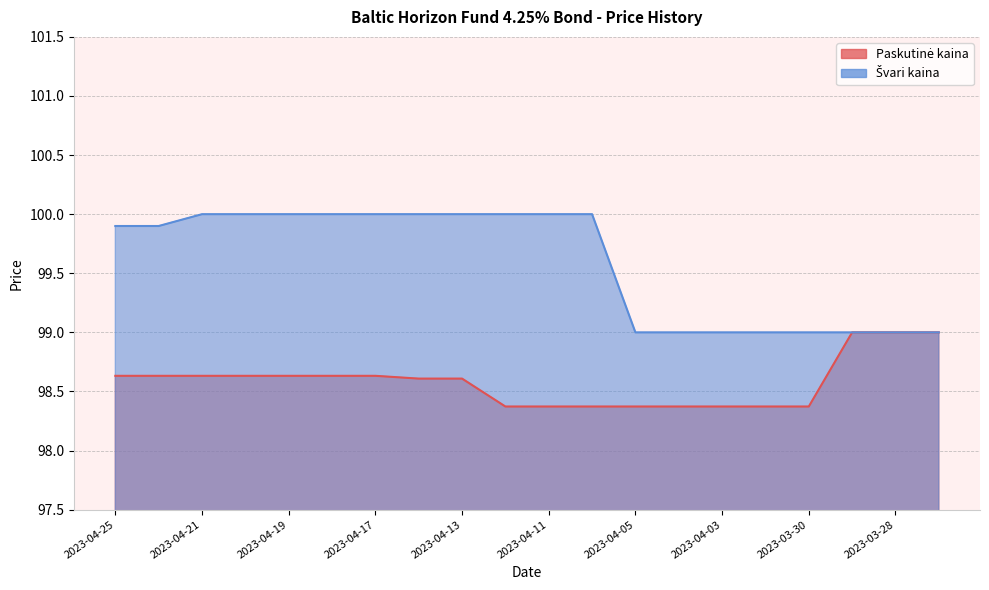

Rank the series at 2023-04-14 from lowest to highest value.

Paskutinė kaina, Švari kaina